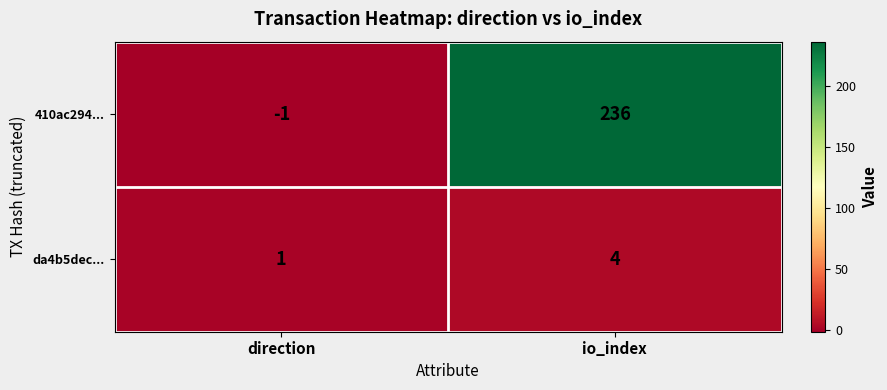

At which label is da4b5dec... closest to 2?

direction